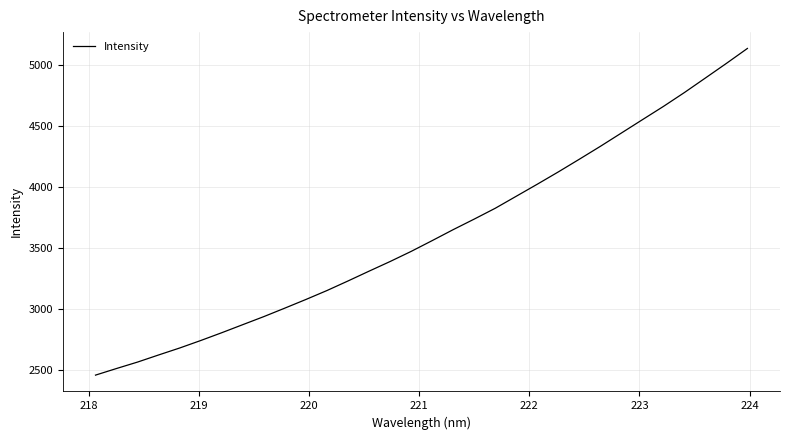

What is the smallest value displayed?

2460.2